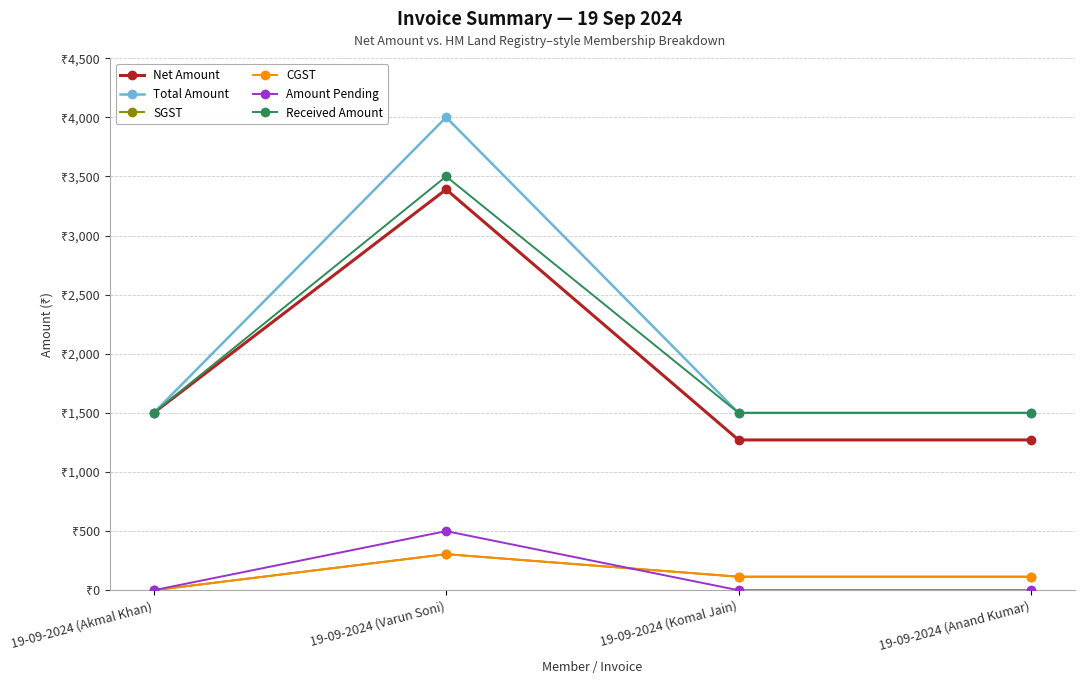

Which has a higher value, 19-09-2024 (Komal Jain) or 19-09-2024 (Varun Soni)?

19-09-2024 (Varun Soni)